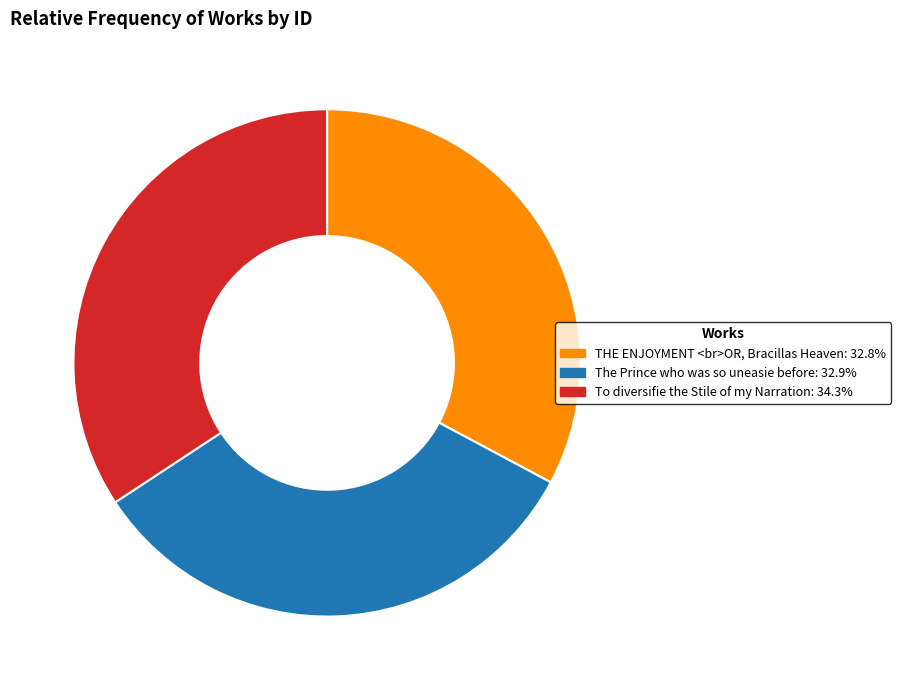

How many slices are in this pie chart?

3